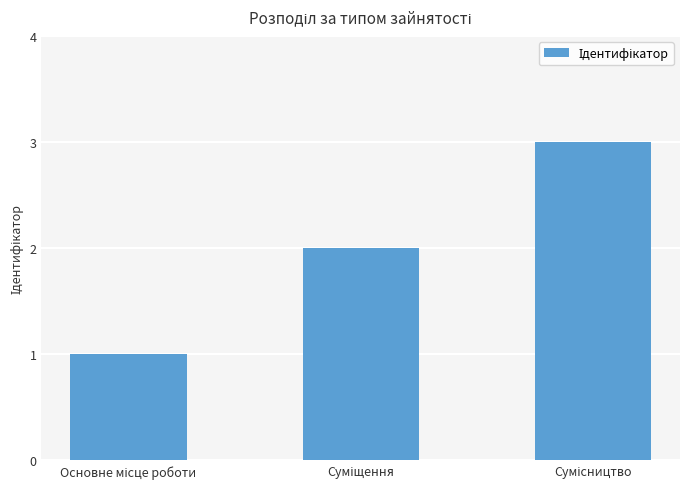

What is the maximum value shown in the chart?

3